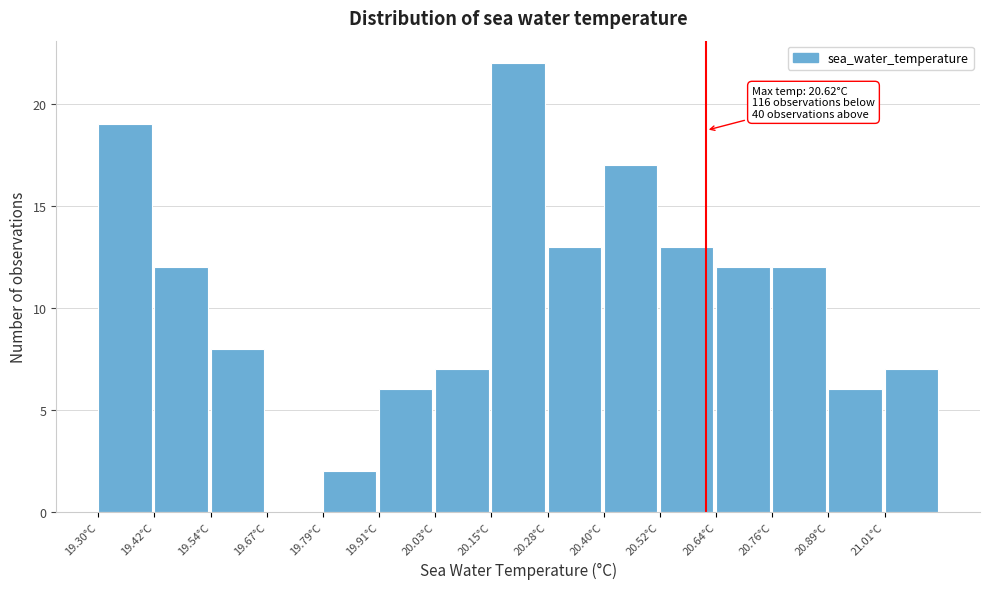

Over which range of the x-axis is the bar tallest?

20.154 to 20.276